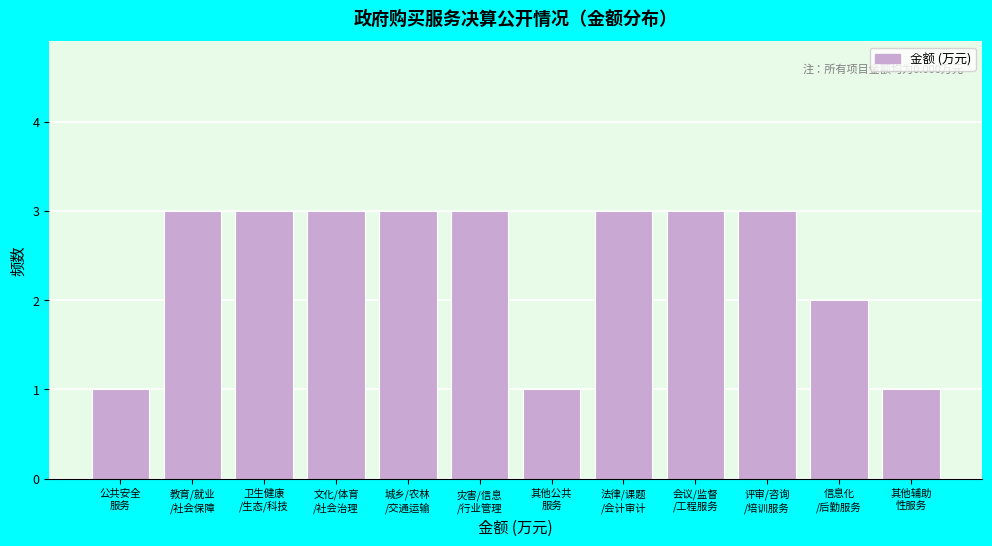

Reading left to right, extract all data points from this chart.

1	3	3	3	3	3	1	3	3	3	2	1